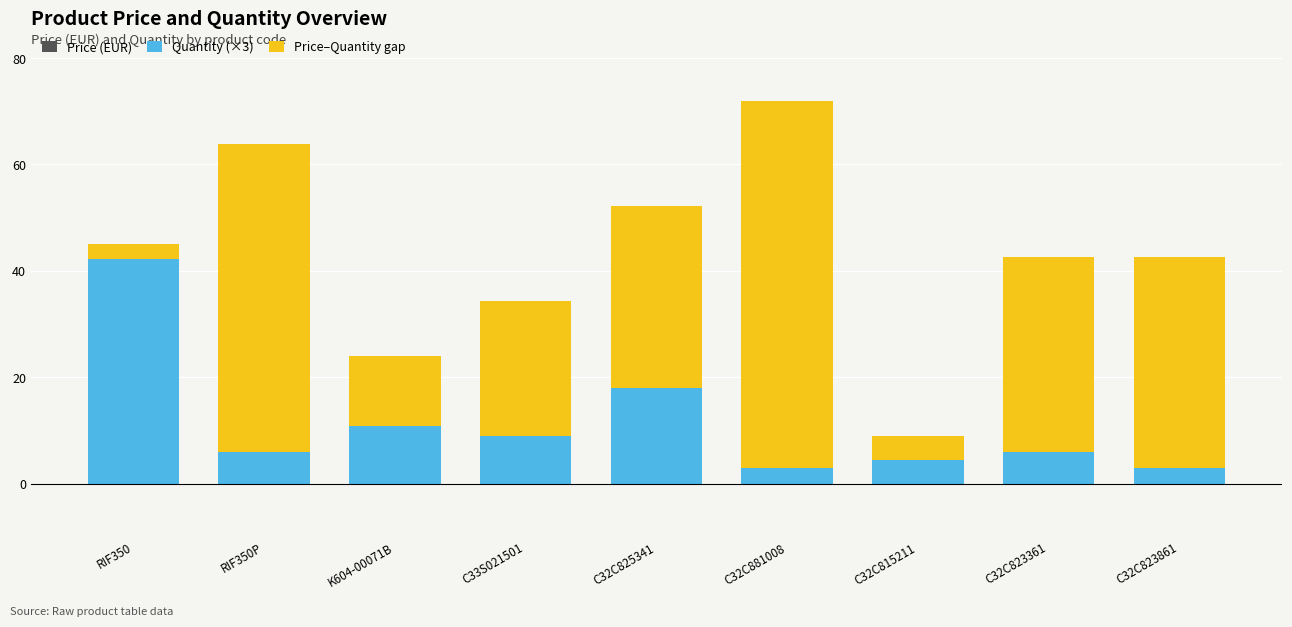

True or false: Quantity (×3) has a value of 6.0 at RIF350P.

True